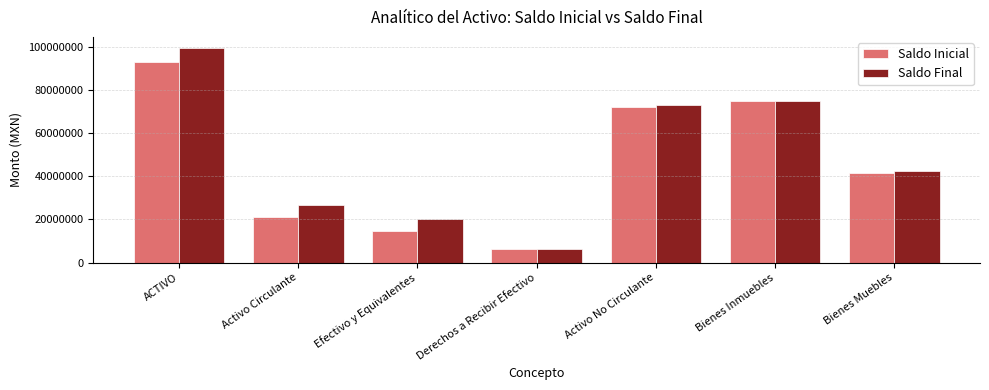

What is the maximum value for Saldo Inicial?

92917494.7